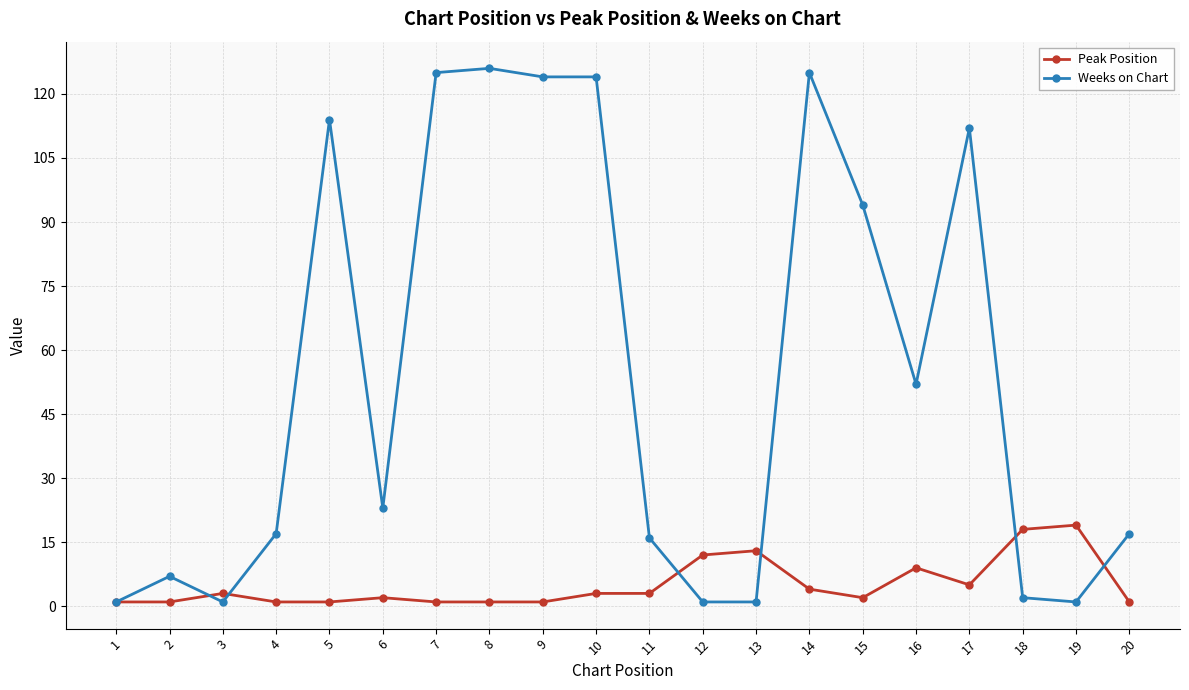

What are all the series names shown in the legend?

Peak Position, Weeks on Chart